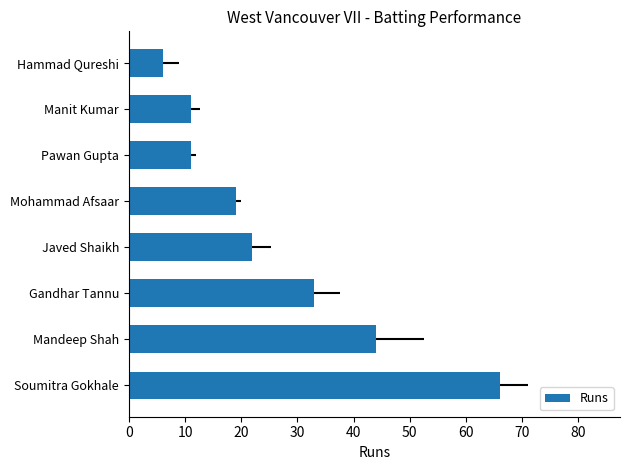

How many data points does each series have?

8